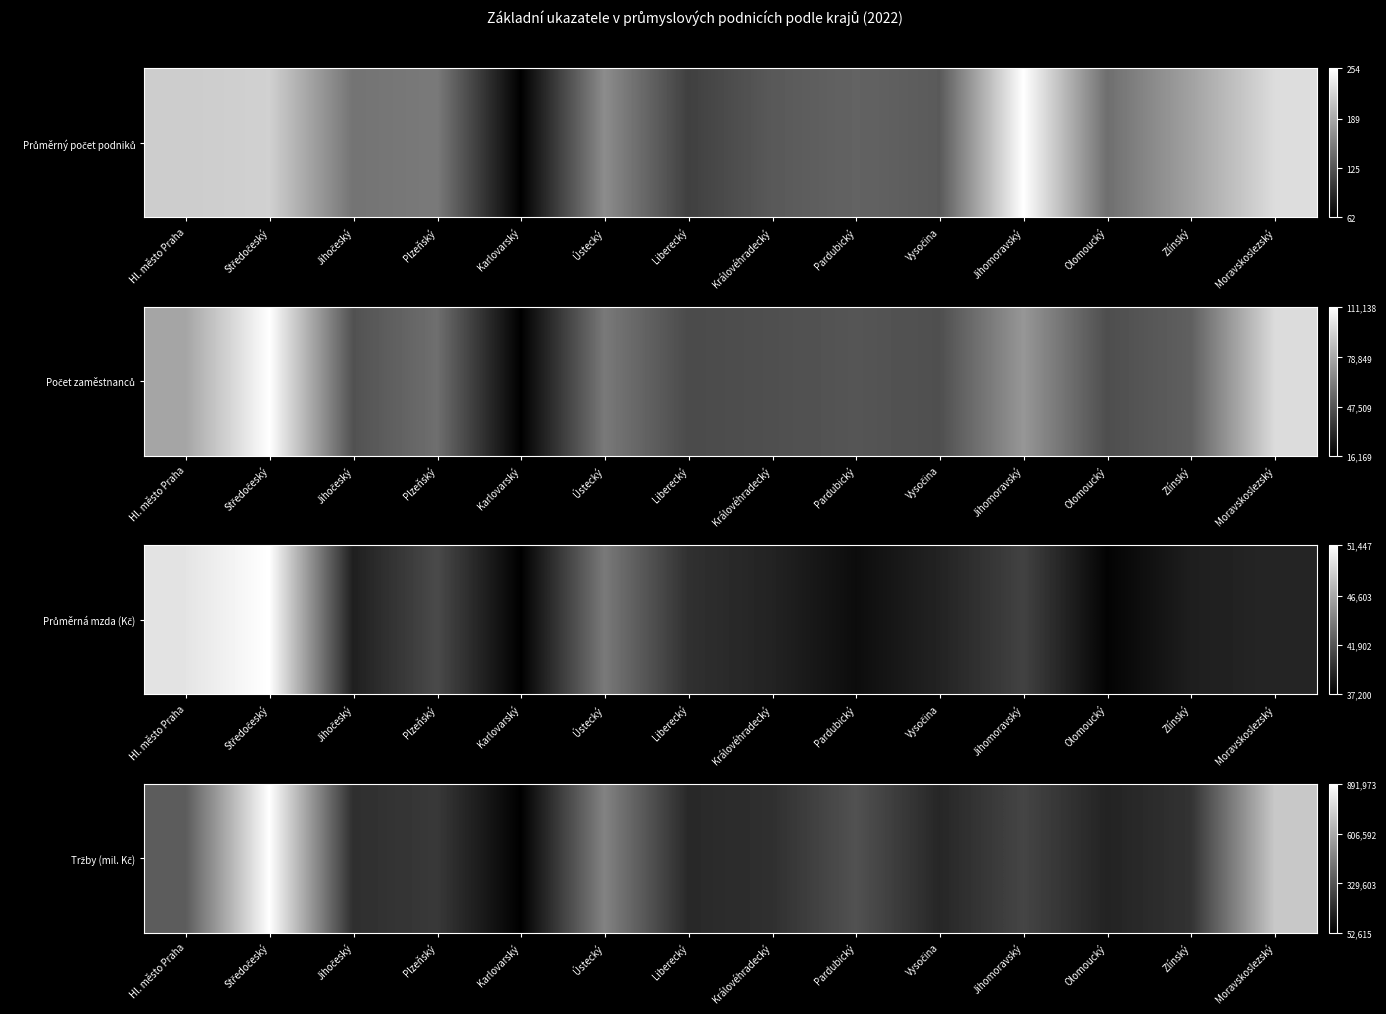

What is the difference between the second highest and second lowest values?

0.6